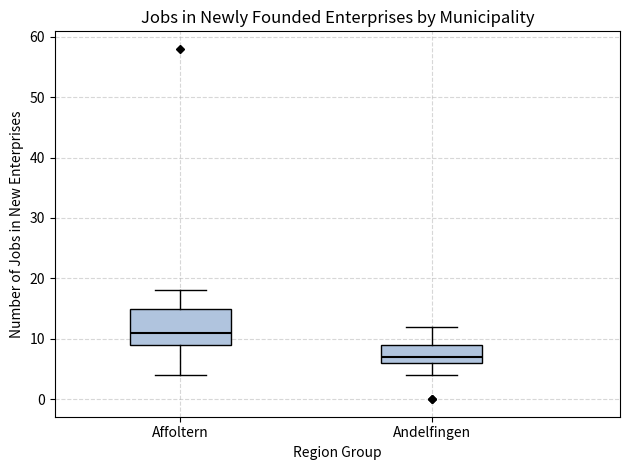

Reading left to right, transcribe this box plot: for each box, give where its median line is, the range the box spans, and where its two whiskers end, as read against the y-axis. The values are not printed on the chart, so give them approximately, as read against the axis.

Affoltern: median 11, box 9 to 15, whiskers 4 to 18
Andelfingen: median 7, box 6 to 9, whiskers 4 to 12